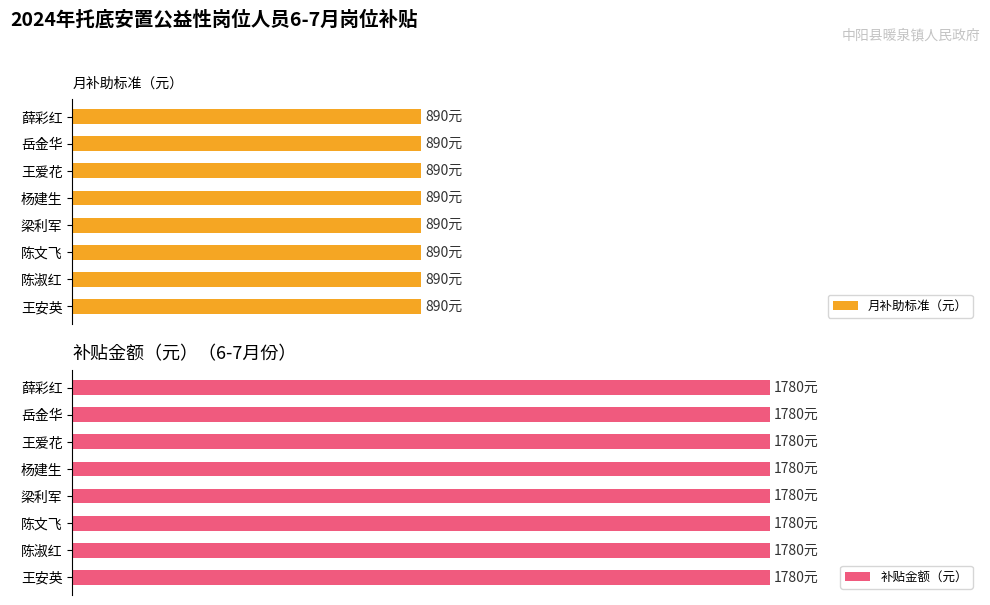

Reading left to right, extract all data points from this chart.

月补助标准（元）: 薛彩红=890	岳金华=890	王爱花=890	杨建生=890	梁利军=890	陈文飞=890	陈淑红=890	王安英=890
补贴金额（元）: 薛彩红=1780	岳金华=1780	王爱花=1780	杨建生=1780	梁利军=1780	陈文飞=1780	陈淑红=1780	王安英=1780